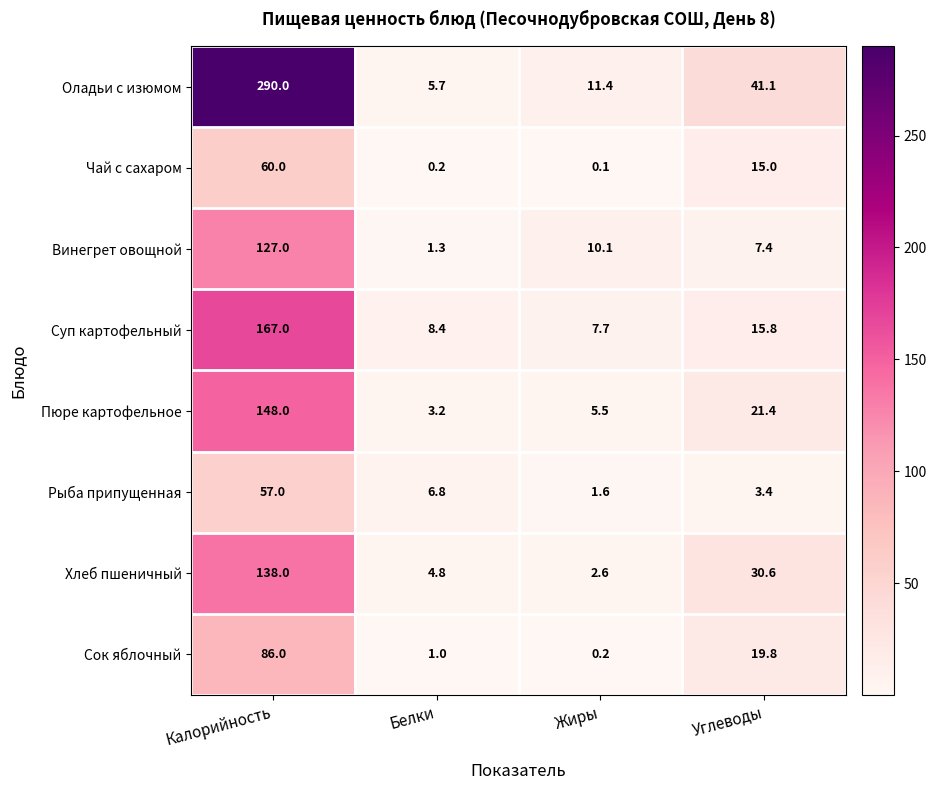

What is the sum of the Суп картофельный values at Белки and Углеводы?

24.2